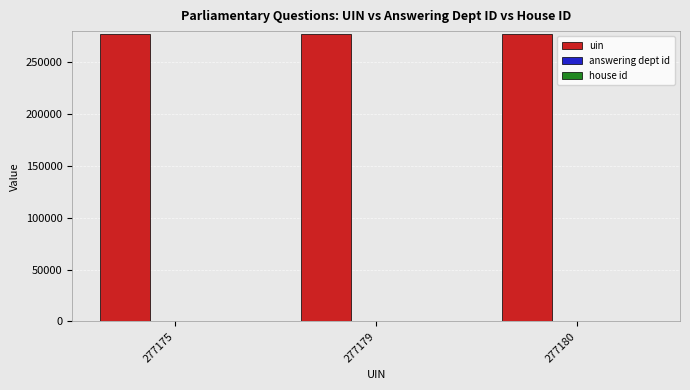

Is it true that uin equals 277175 at 277175?

True